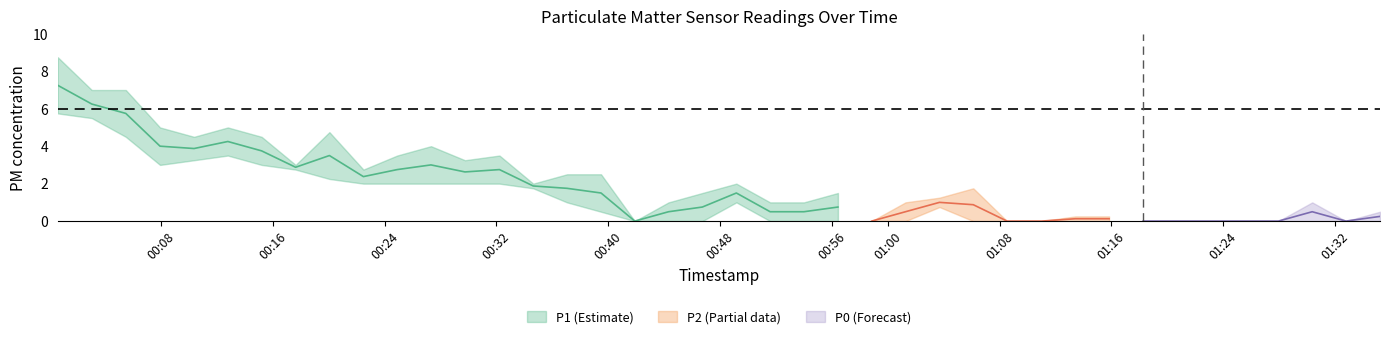

Which has a higher value, 22 or 24?

22